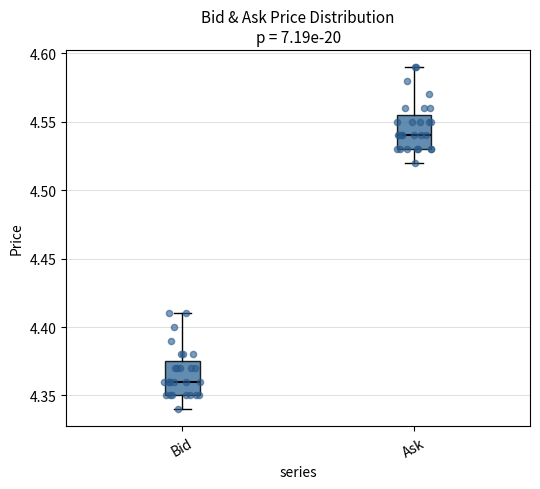

Which box has the highest median line?

Ask